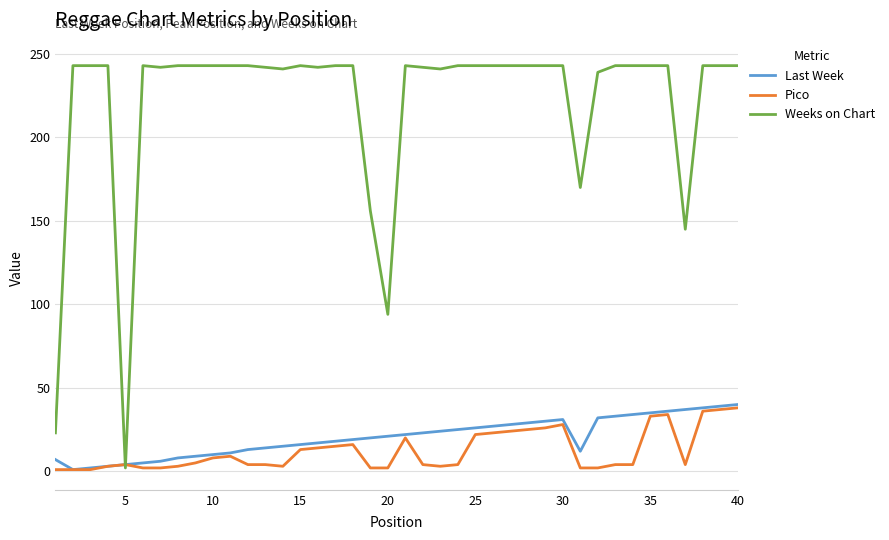

Which series has the largest total across all categories?

Weeks on Chart